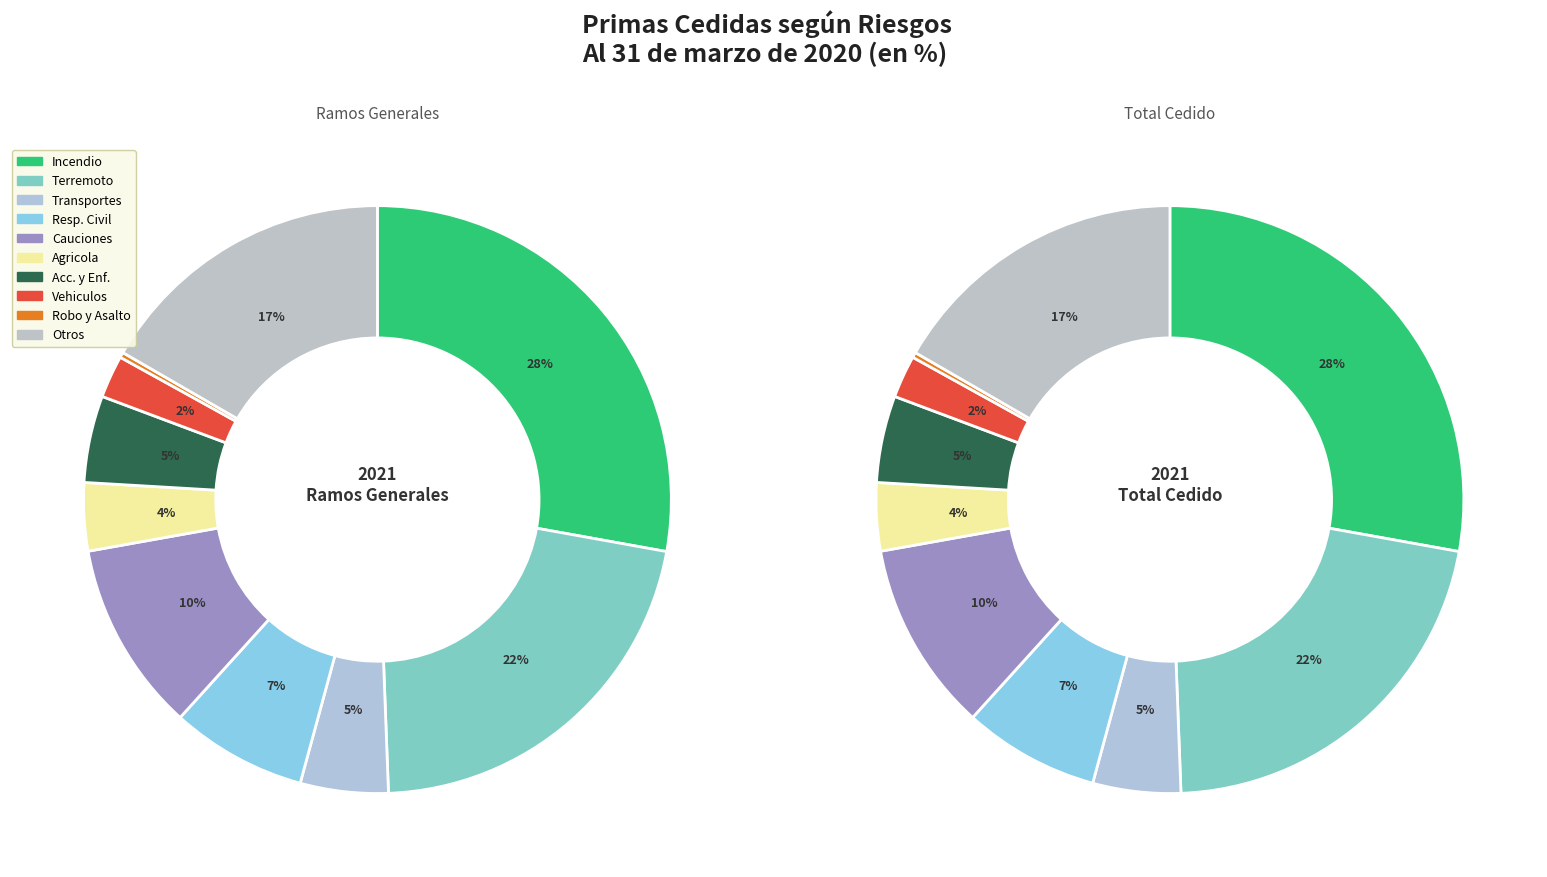

How many slices are in this pie chart?

10